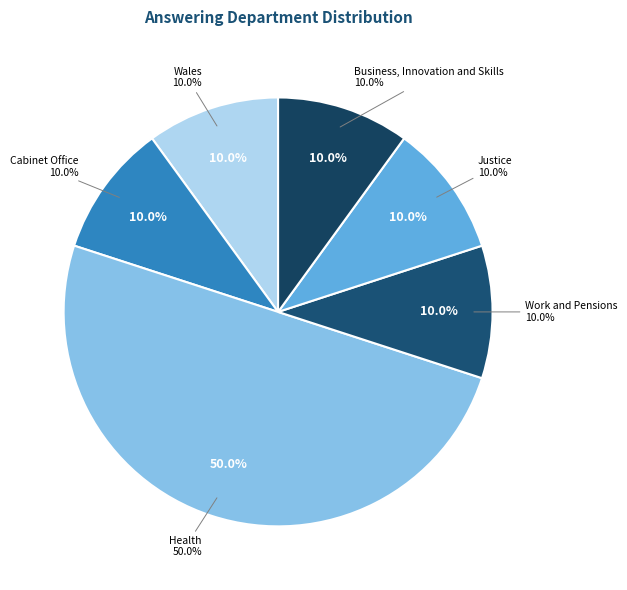

What percentage is NOT represented by Health?

50.0%